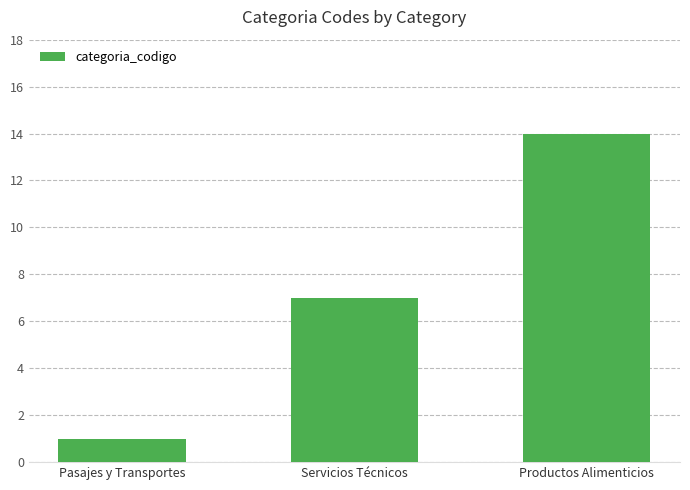

How many values are below 7?

1